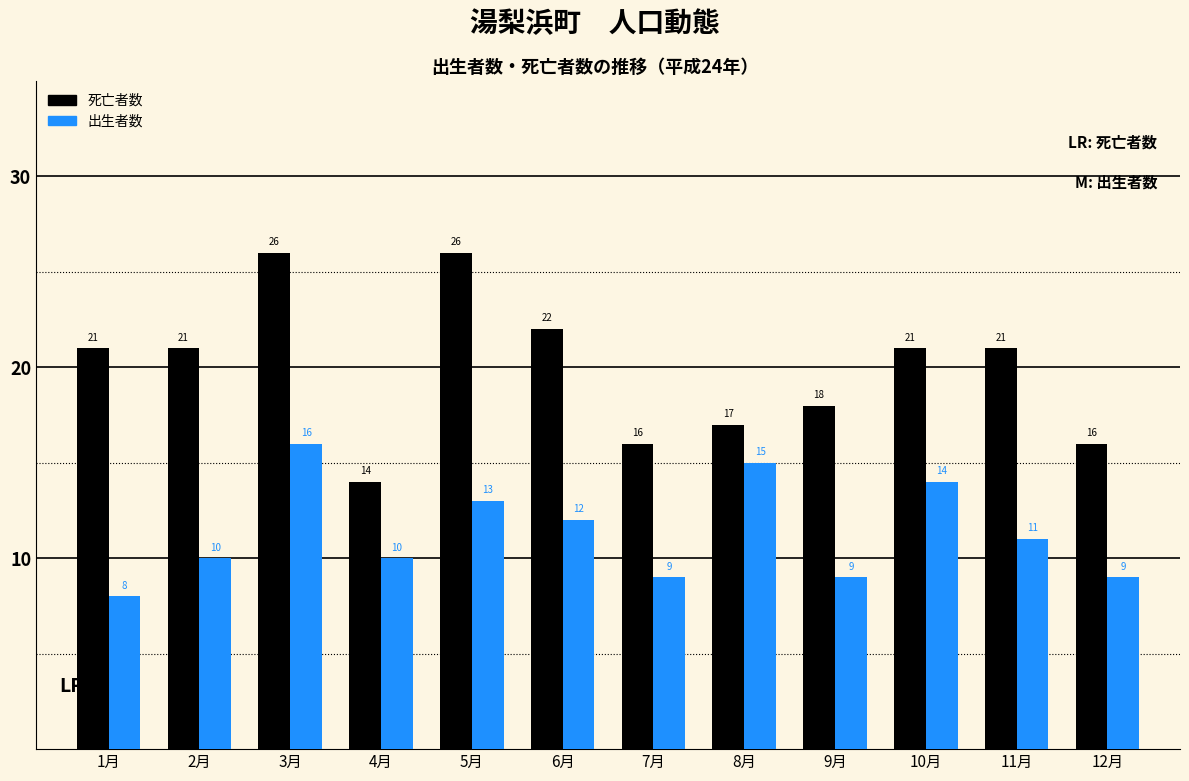

Rank the series at 3月 from highest to lowest value.

死亡者数, 出生者数